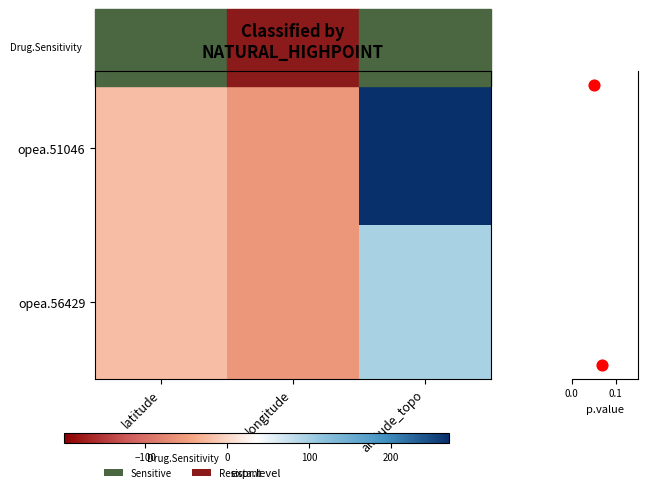

Reading left to right, extract all data points from this chart.

opea.51046: -20.0	-57.4	270.0
opea.56429: -20.1	-57.3	96.0